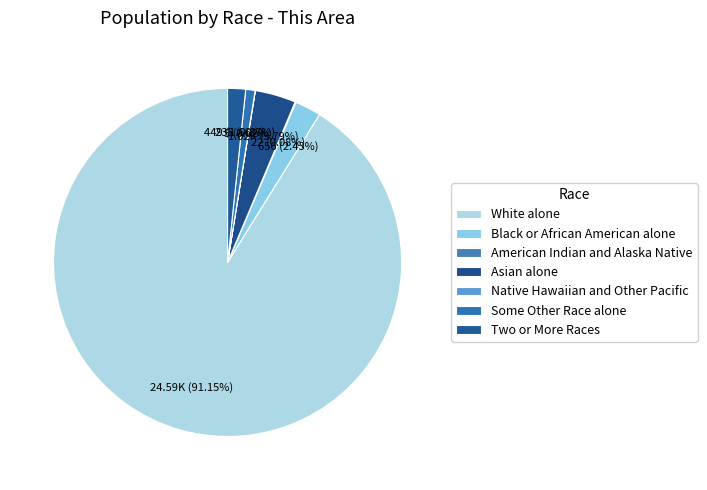

What is the change in value from American Indian and Alaska Native to Asian alone?

+1000